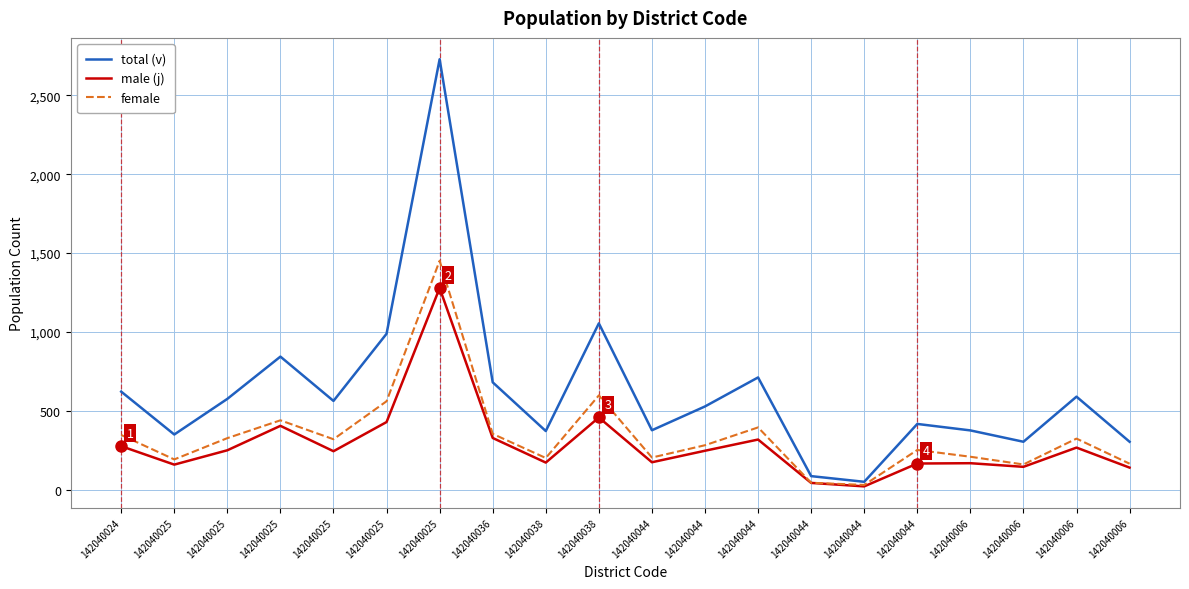

What is the greatest value displayed?

2729